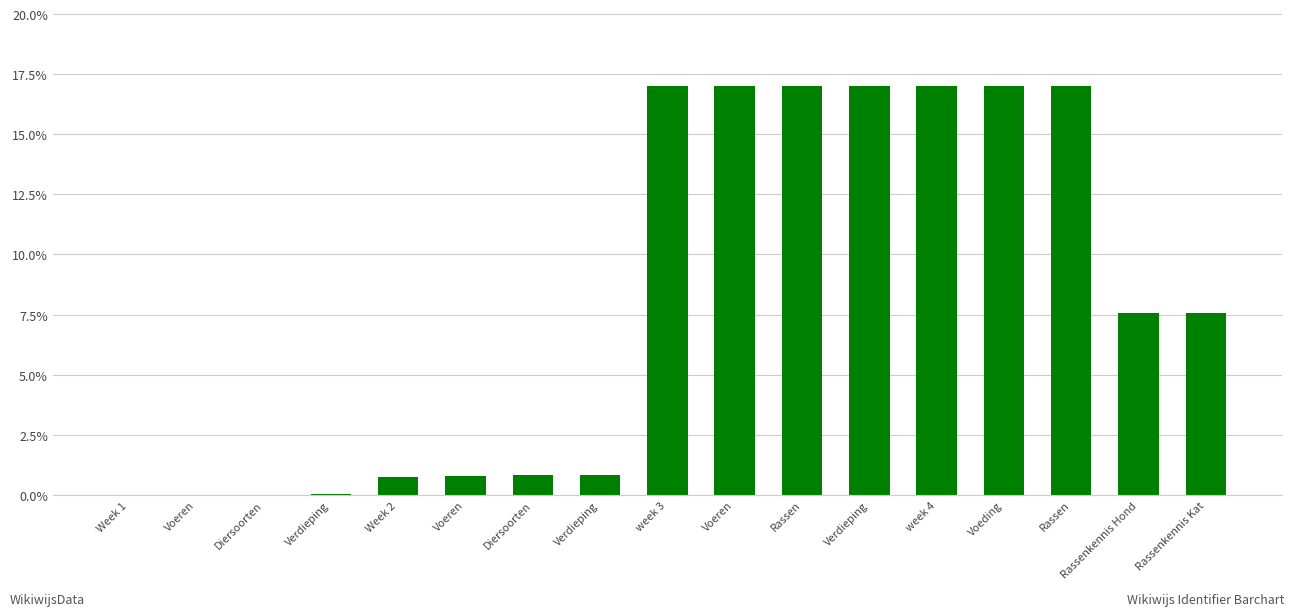

Is it true that the value at Voeren is 0.3?

False